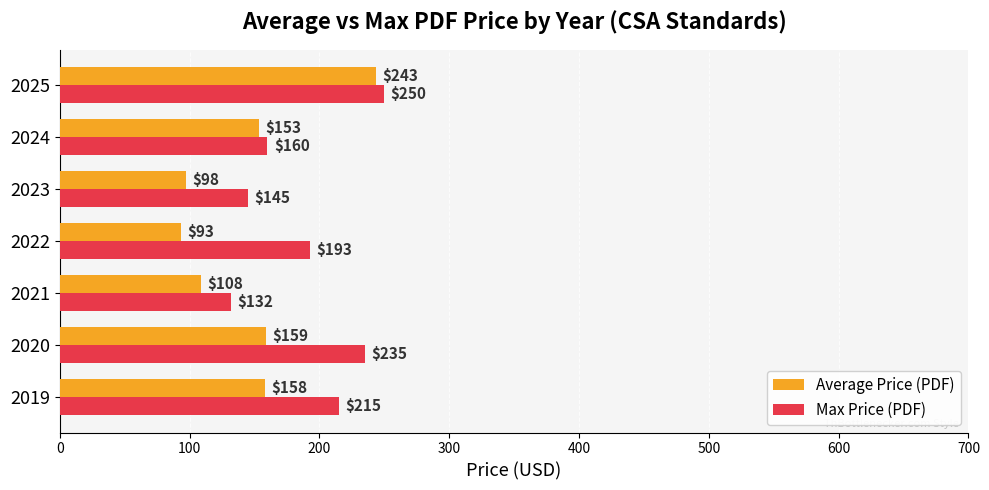

At 2022, list the series in order from smallest to largest.

Average Price (PDF), Max Price (PDF)